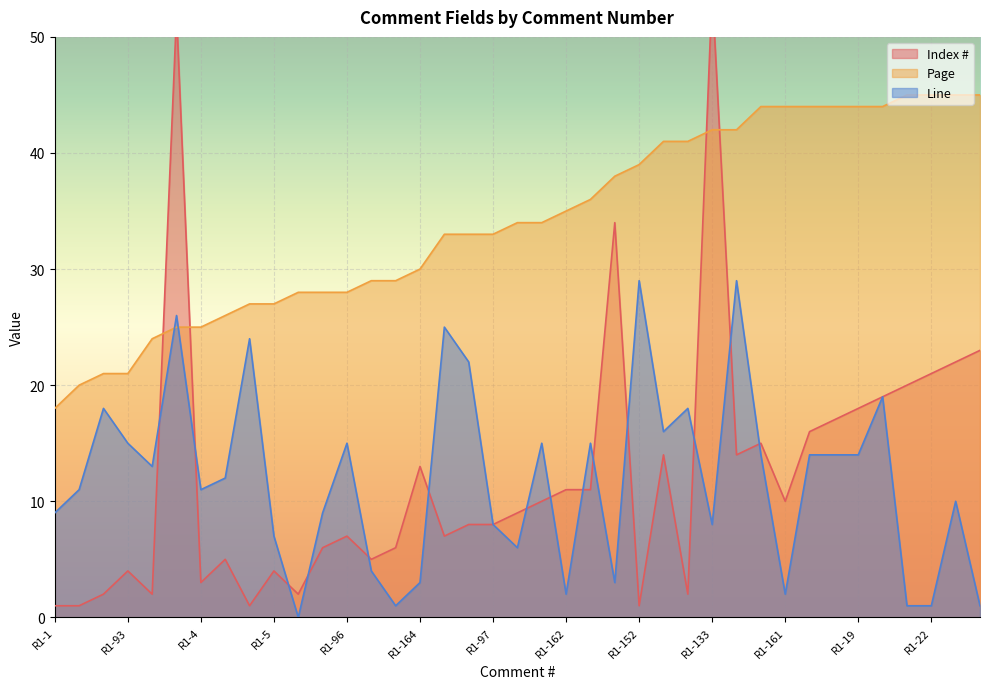

At which category does the chart reach its peak across all series?

R1-133